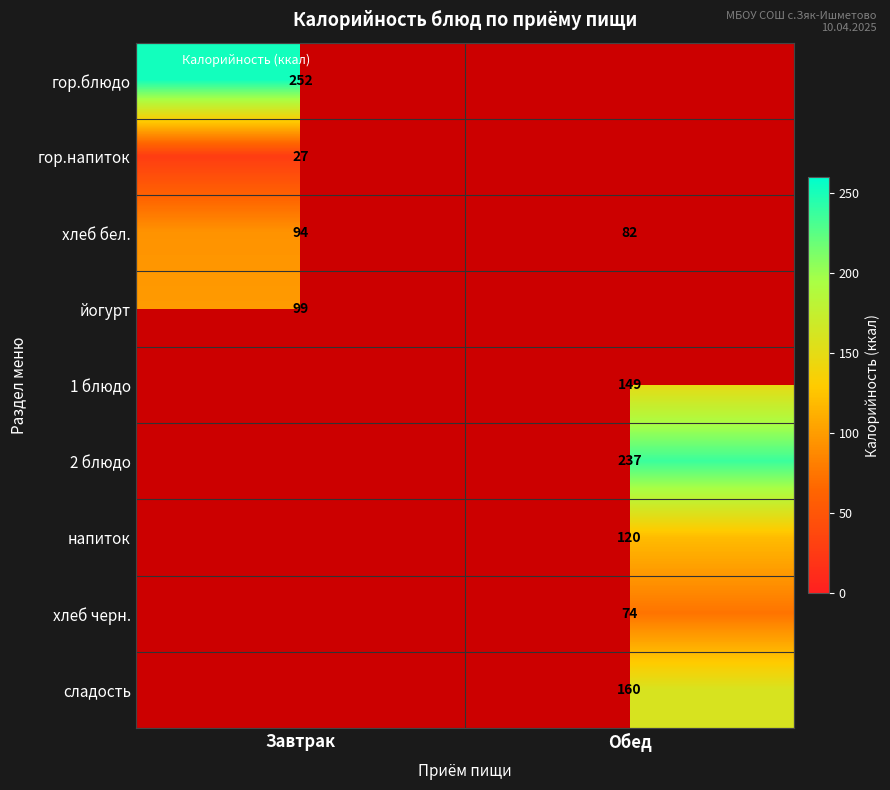

Is it true that йогурт equals 99 at Завтрак?

True